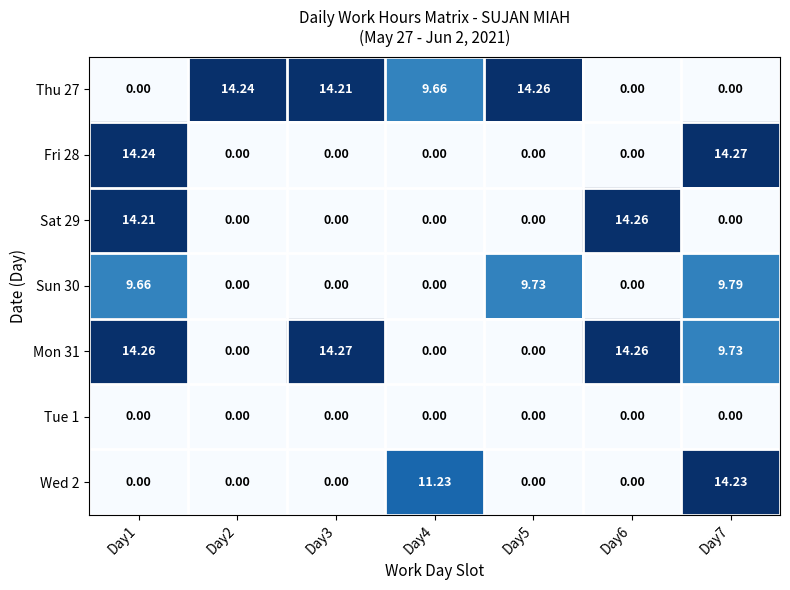

At which category is the sum across all series the highest?

Day1